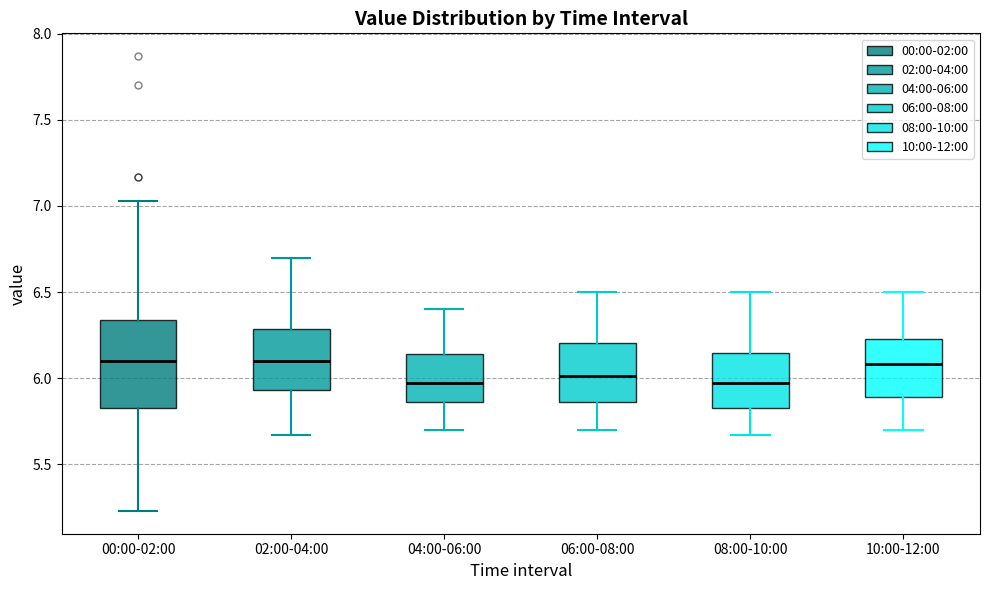

Comparing the boxes themselves (not the whiskers), which one is the tallest?

00:00-02:00